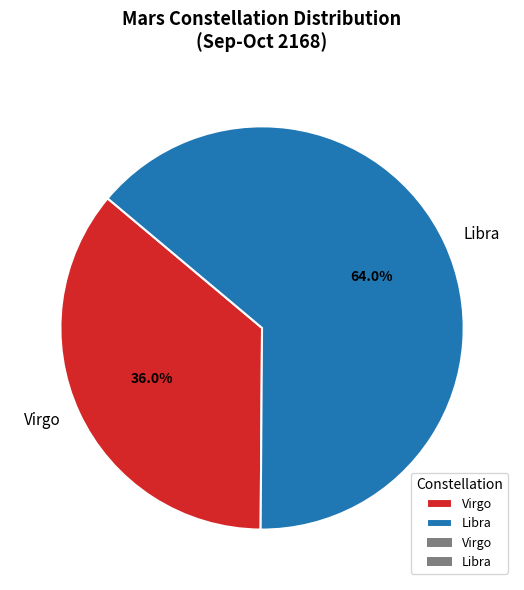

What is the largest slice in the pie chart?

Libra